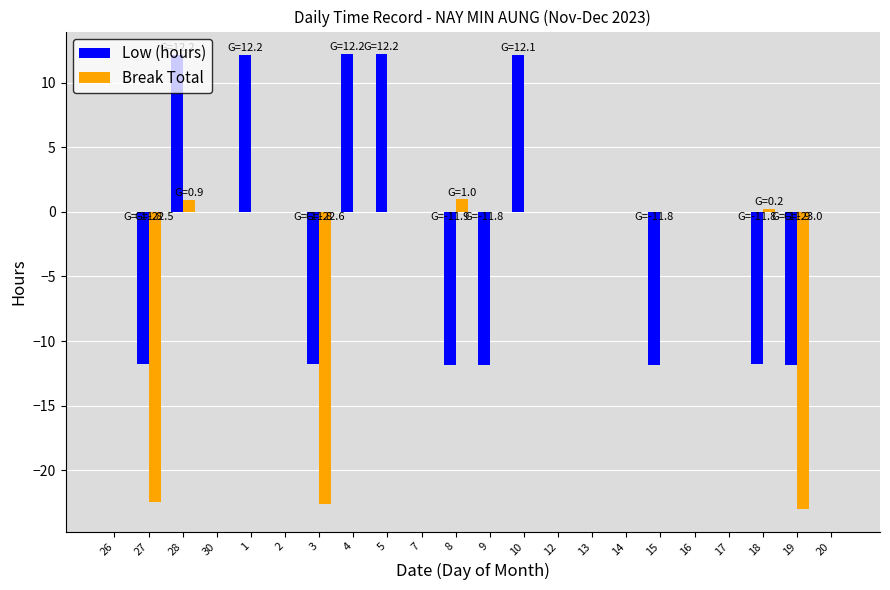

What is the maximum value shown in the chart?

12.2